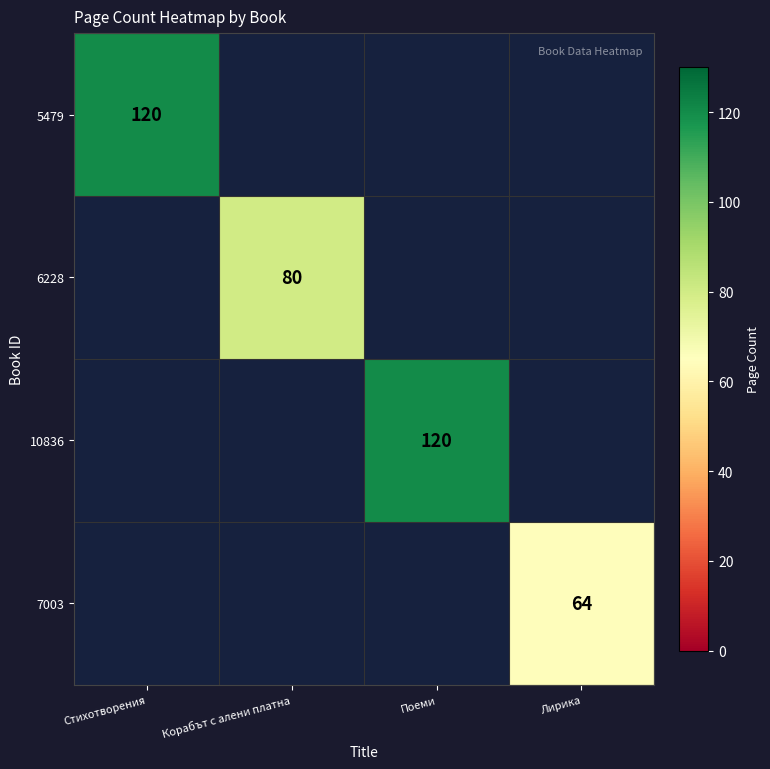

The 5479 series shows 184 at Стихотворения. True or false?

False